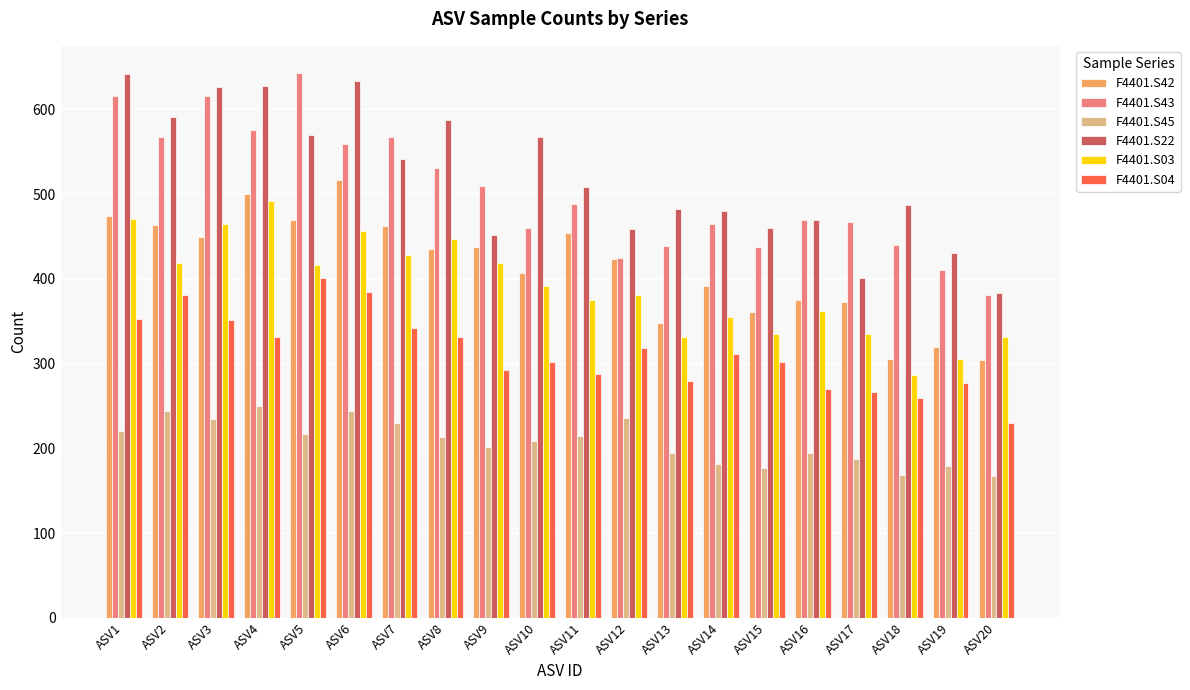

The F4401.S42 series shows 373 at ASV17. True or false?

True